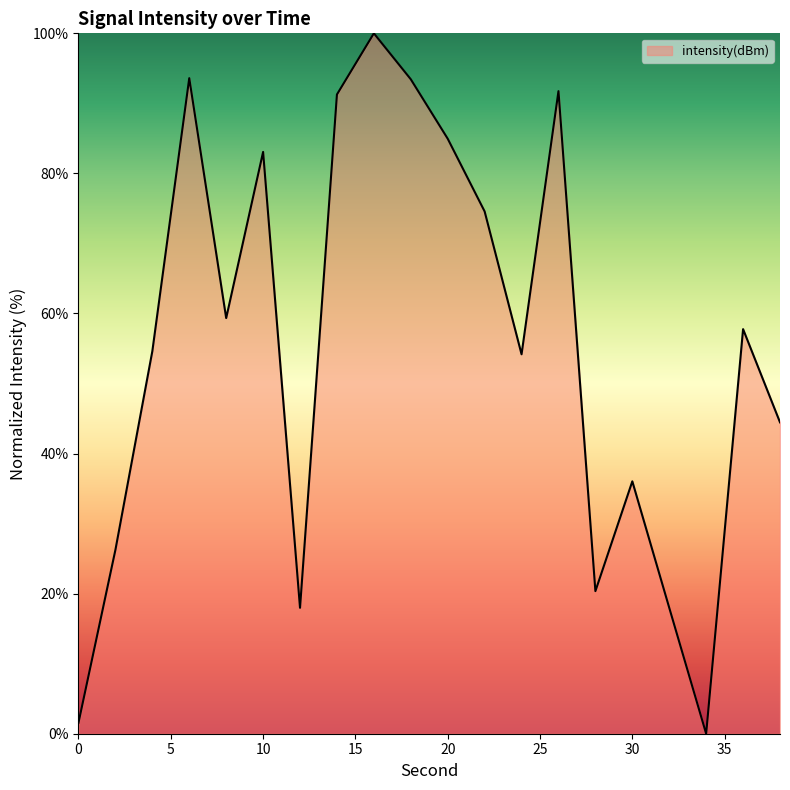

True or false: the data has more than 1 interior local peaks.

True